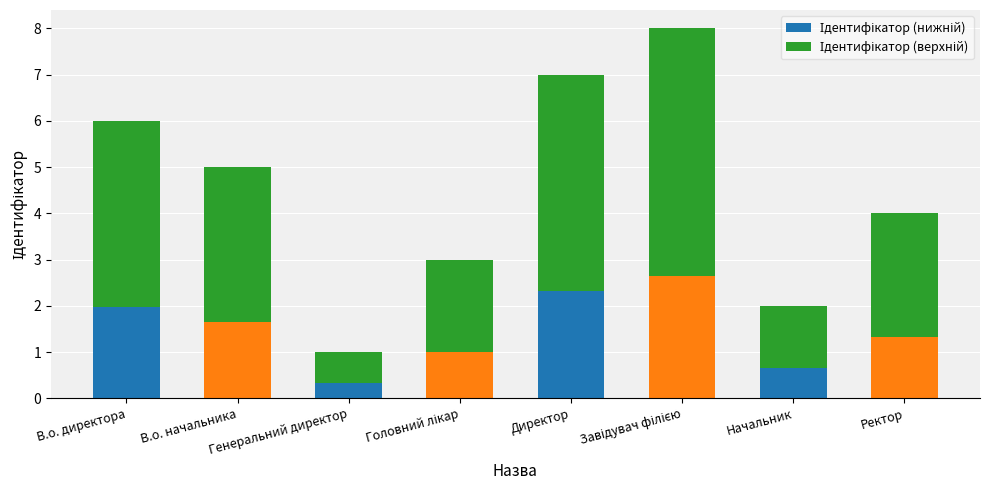

Are the bars grouped side by side (vs. stacked)?

No